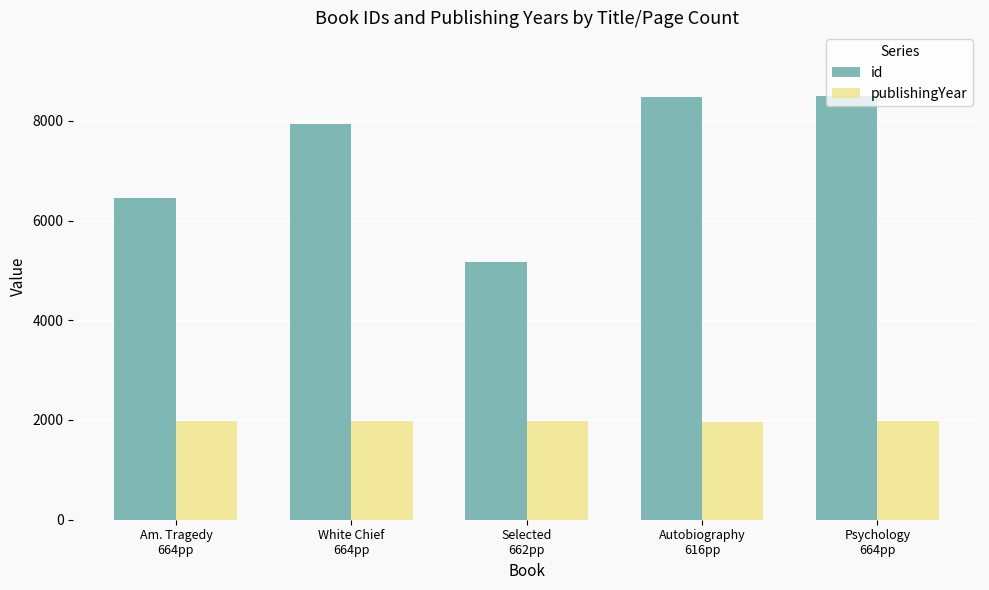

The value of publishingYear at Autobiography
616pp is 744. True or false?

False